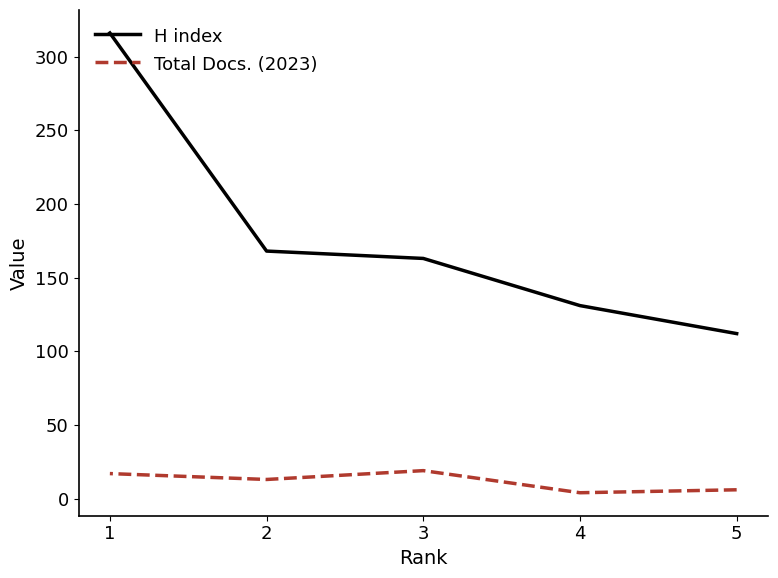

Which has a higher value, 2 or 4?

2